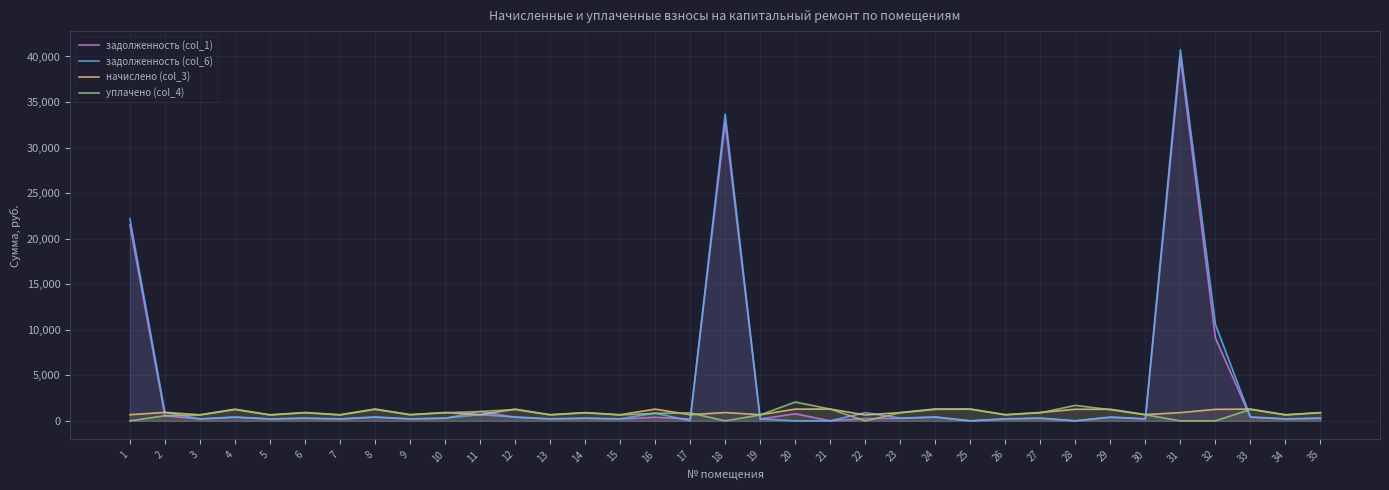

Which series has the largest total across all categories?

задолженность (col_6)